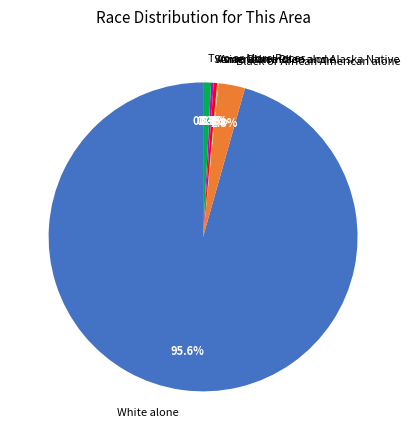

Which category has the biggest portion of the pie?

White alone